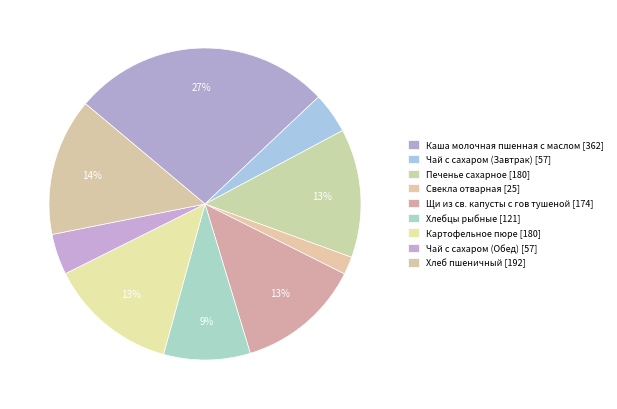

How many segments does this pie chart have?

9